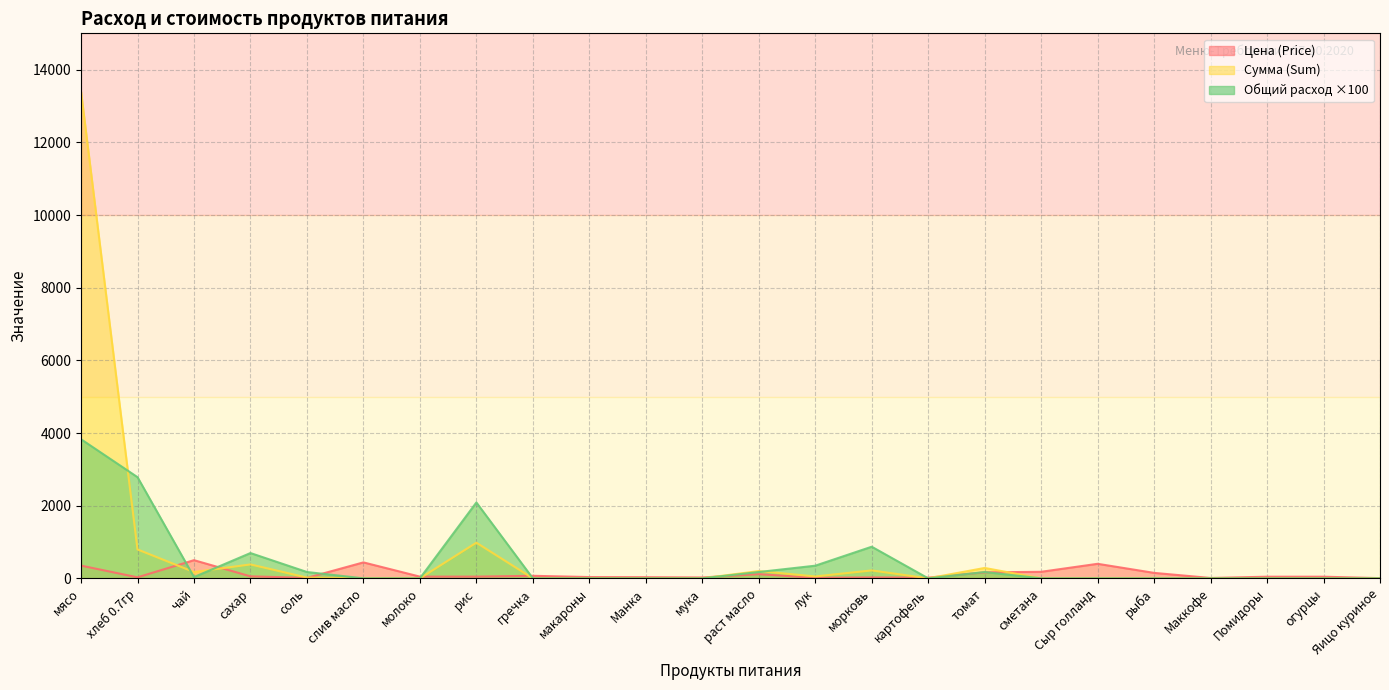

Which series has the largest range (max minus min)?

Сумма (Sum)